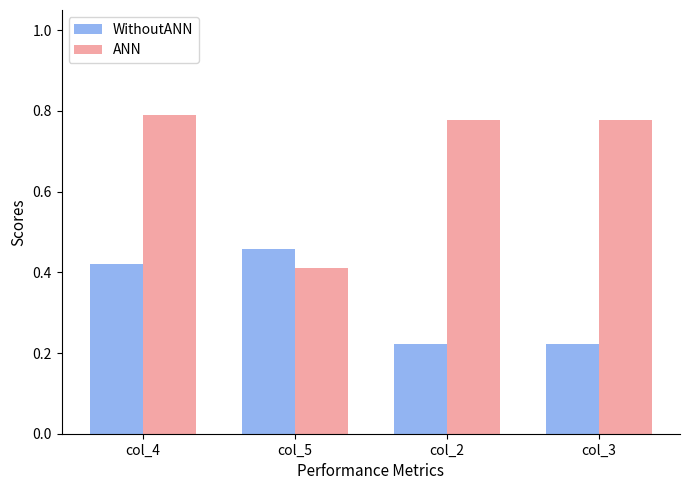

What is the label of the 2nd bar from the right?

col_2